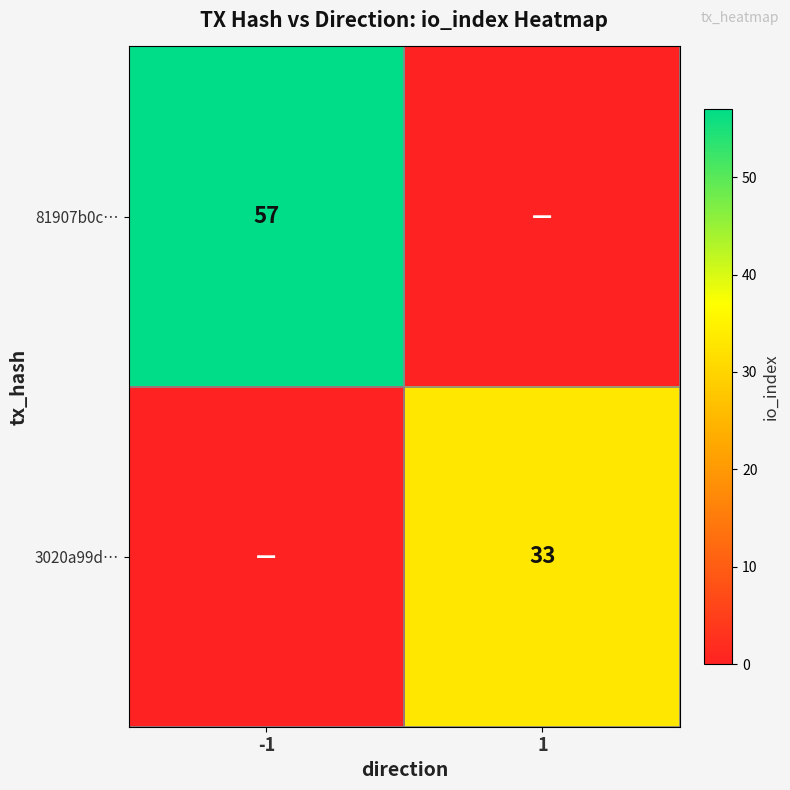

At which category does the chart reach its minimum across all series?

1